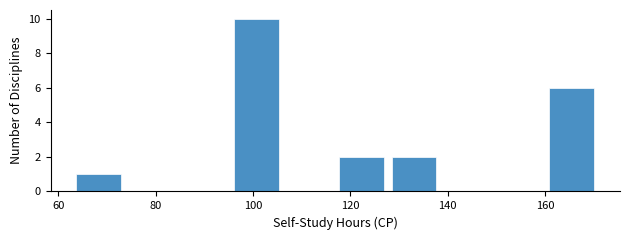

Reading left to right, transcribe this chart: for each bar, give the range it covers on the x-axis and its height. Neither the bar edges nor the heights are printed on the chart, so give them approximately, as read against the axes.

64 to 74: 1
74 to 86: 0
86 to 96: 0
96 to 106: 10
106 to 118: 0
118 to 128: 2
128 to 140: 2
140 to 150: 0
150 to 160: 0
160 to 172: 6